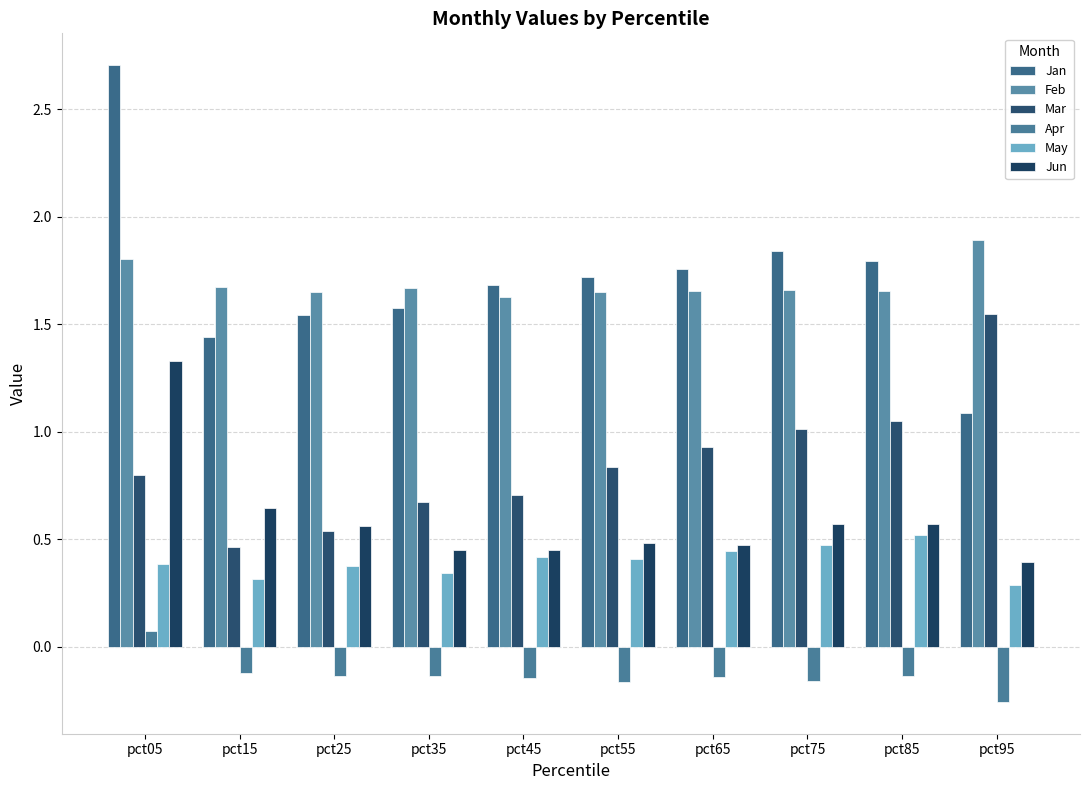

Does the chart contain any negative values?

Yes